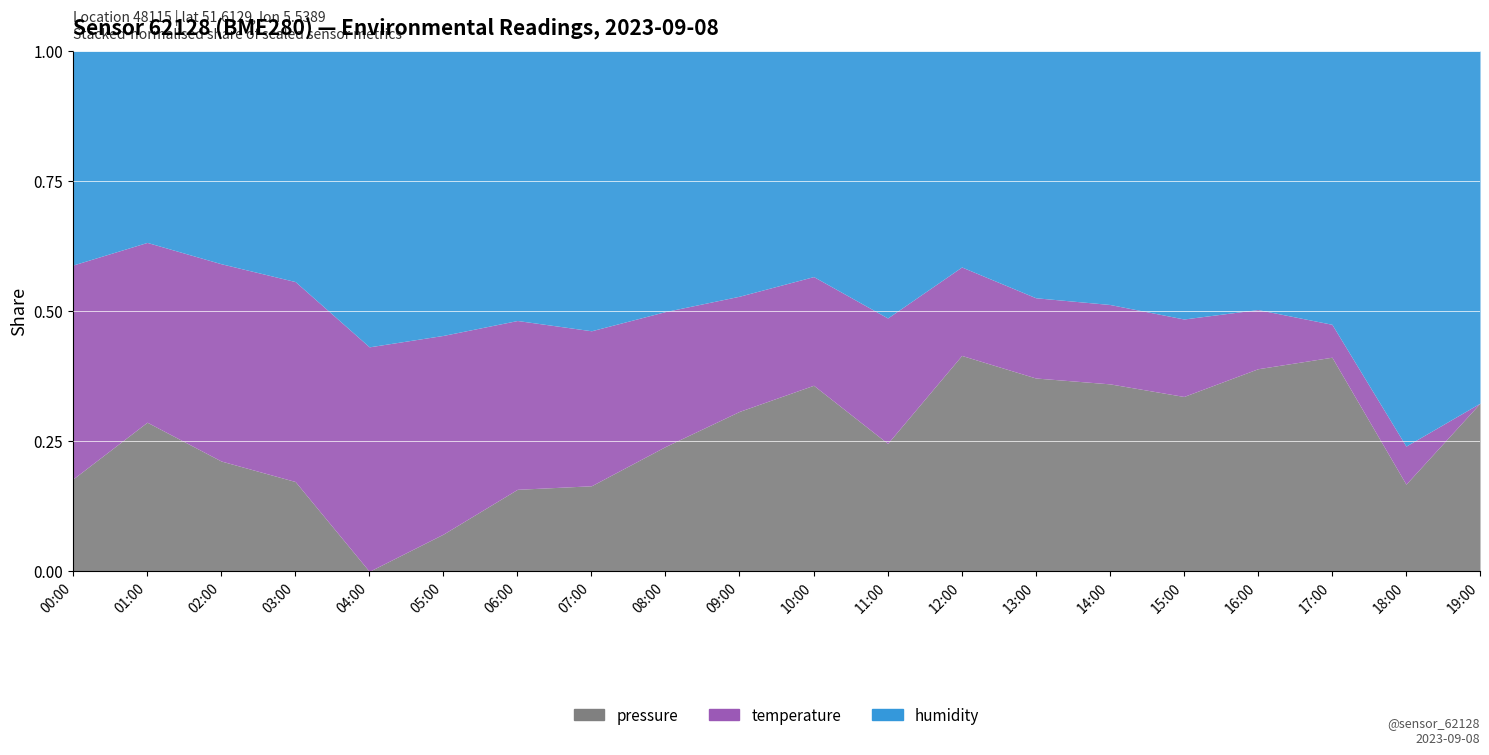

True or false: temperature and humidity cross at least once.

False